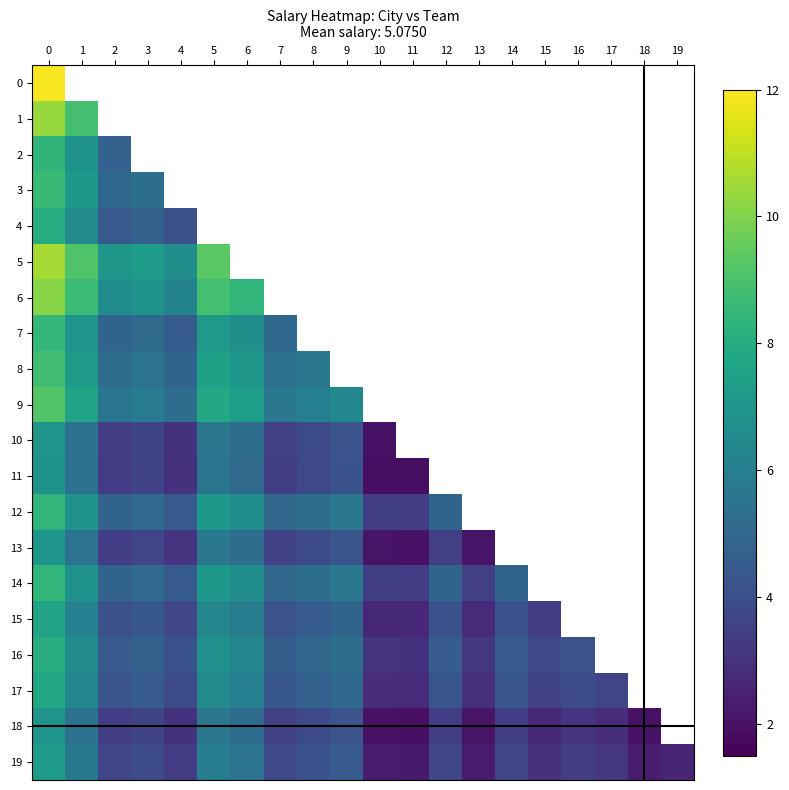

True or false: 7 has a value of 8.2 at 4.

False